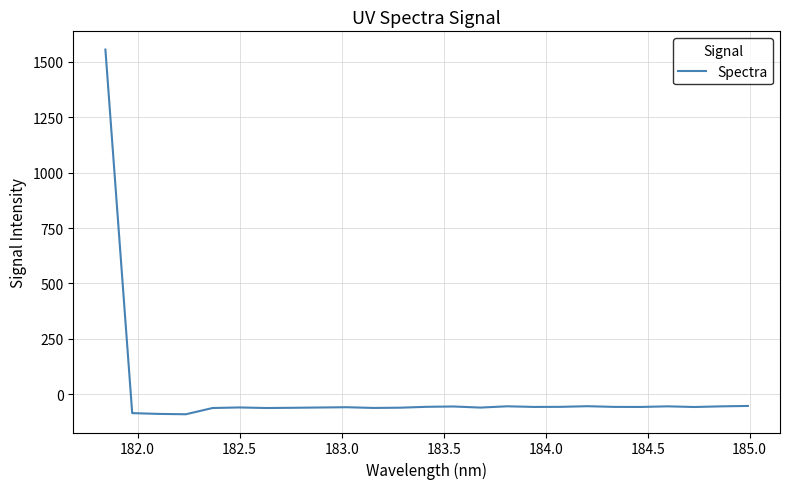

What is the difference between the maximum and minimum values?

1645.1